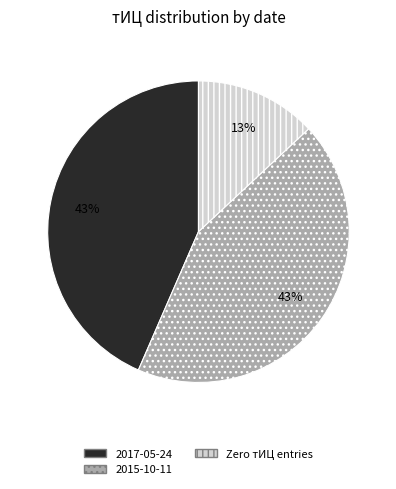

Do 2015-10-11 and Zero тИЦ entries together represent more than half of the pie?

Yes